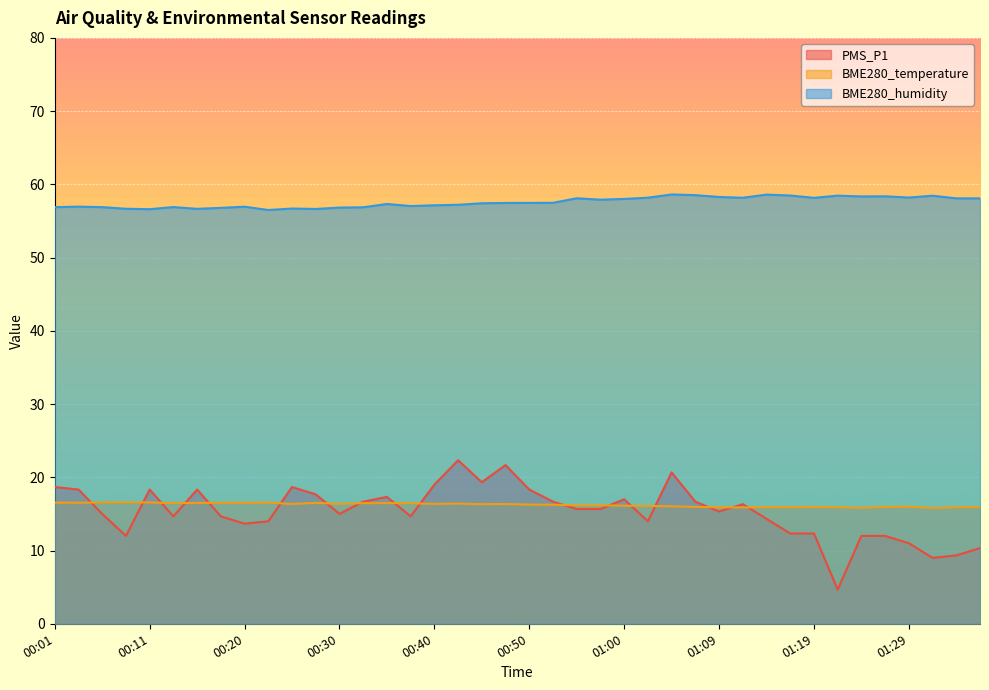

Reading left to right, what are all the values shown in this chart?

PMS_P1: 18.7	18.3	15.0	12.0	18.3	14.7	18.3	14.7	13.7	14.0	18.7	17.7	15.0	16.7	17.3	14.7	19.0	22.3	19.3	21.7	18.3	16.7	15.7	15.7	17.0	14.0	20.7	16.7	15.3	16.3	14.3	12.3	12.3	4.7	12.0	12.0	11.0	9.0	9.3	10.3
BME280_temperature: 16.5	16.5	16.6	16.6	16.6	16.5	16.5	16.5	16.5	16.6	16.4	16.5	16.4	16.5	16.5	16.4	16.4	16.4	16.3	16.4	16.3	16.3	16.2	16.2	16.1	16.1	16.0	16.0	15.9	15.9	15.9	15.9	15.9	15.9	15.8	16.0	16.0	15.8	15.9	15.9
BME280_humidity: 56.9	57.0	56.9	56.7	56.6	56.9	56.7	56.8	57.0	56.5	56.7	56.6	56.8	56.9	57.3	57.0	57.1	57.2	57.4	57.5	57.5	57.5	58.1	57.9	58.0	58.2	58.6	58.5	58.3	58.2	58.6	58.5	58.2	58.5	58.4	58.4	58.2	58.5	58.1	58.1